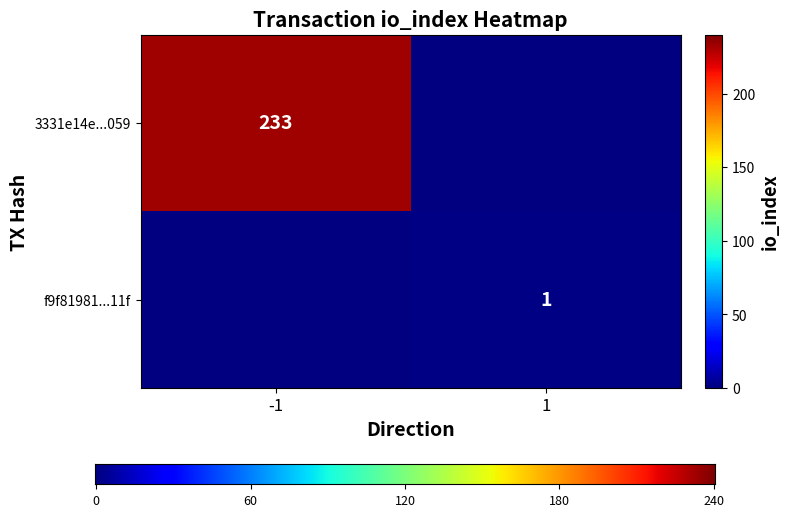

Which series has the largest total across all categories?

3331e14e874deac762cfa636a5d3e1ad4f91059